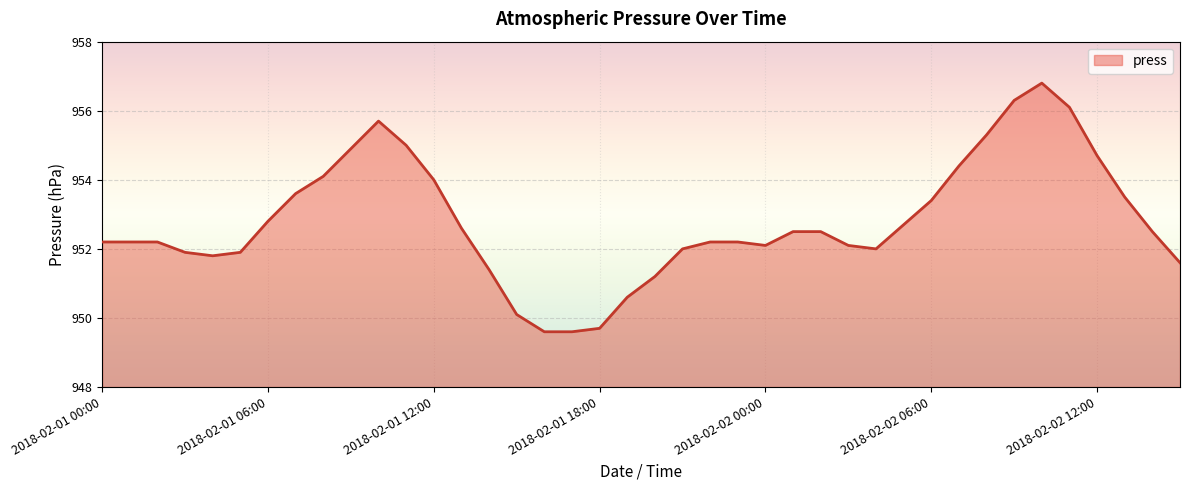

How many lines are shown in the chart?

1